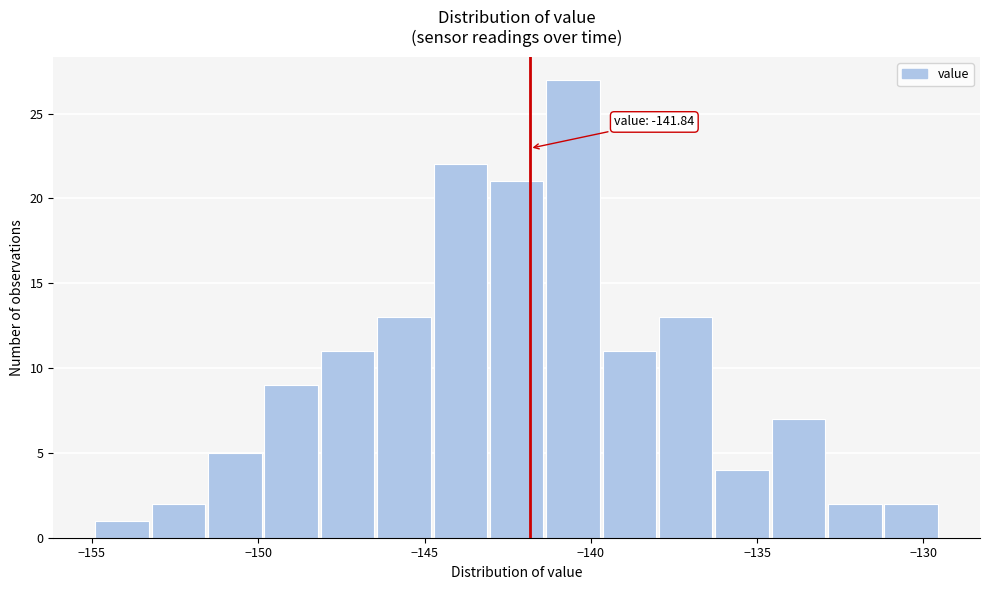

Around what value on the x-axis is the tallest bar? Give the approximate position of its centre, as read against the axis.

-140.5